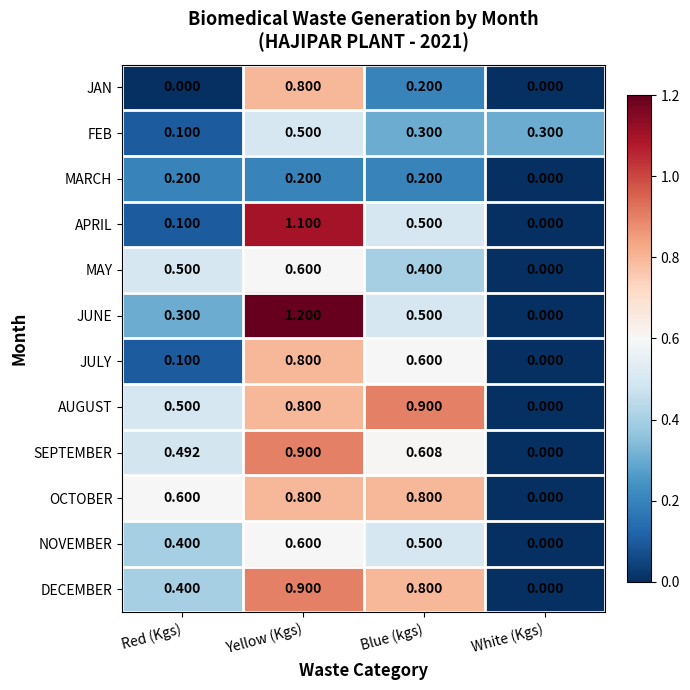

List the labels in order of DECEMBER value, smallest first.

White (Kgs), Red (Kgs), Blue (kgs), Yellow (Kgs)